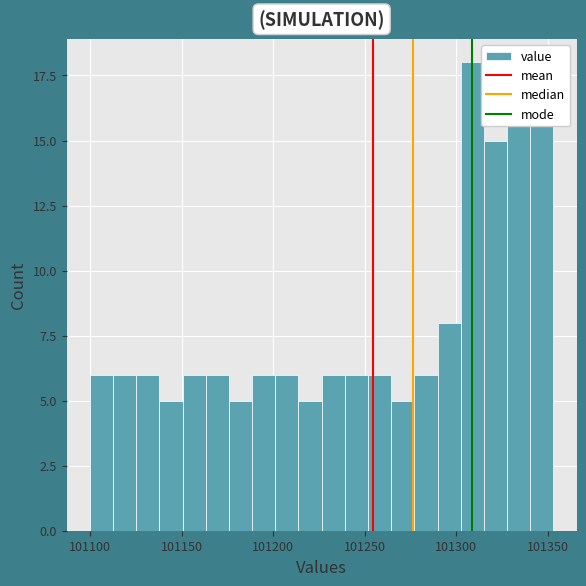

Around what value on the x-axis is the tallest bar? Give the approximate position of its centre, as read against the axis.

101310